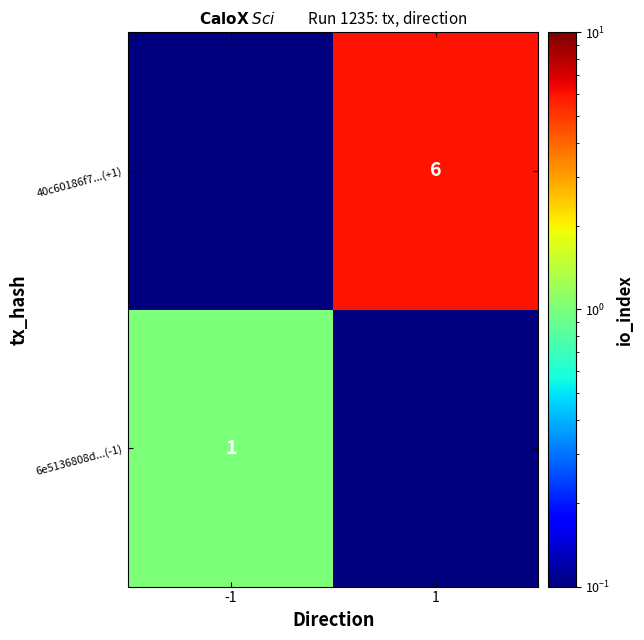

At which category is the sum across all series the highest?

1